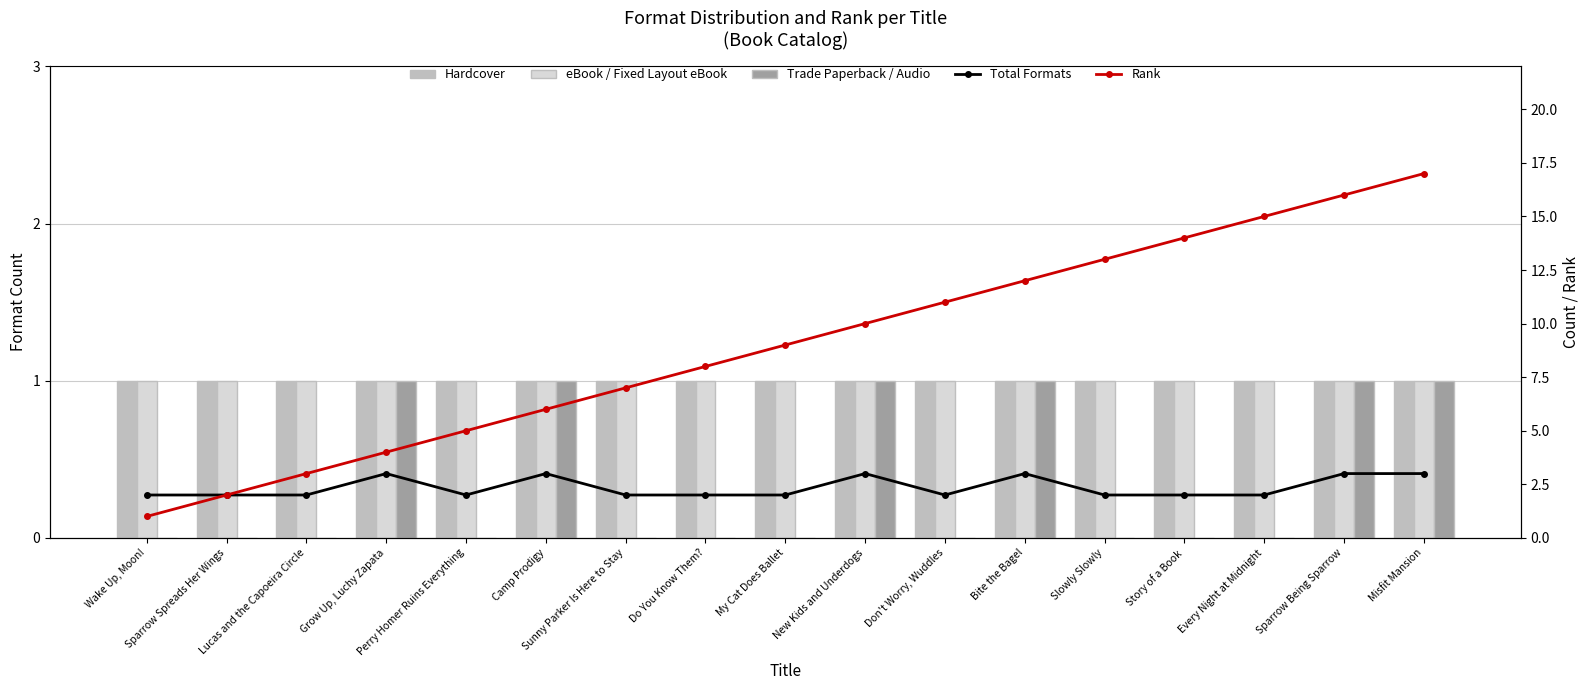

True or false: Hardcover has a value of 1 at Story of a Book.

False